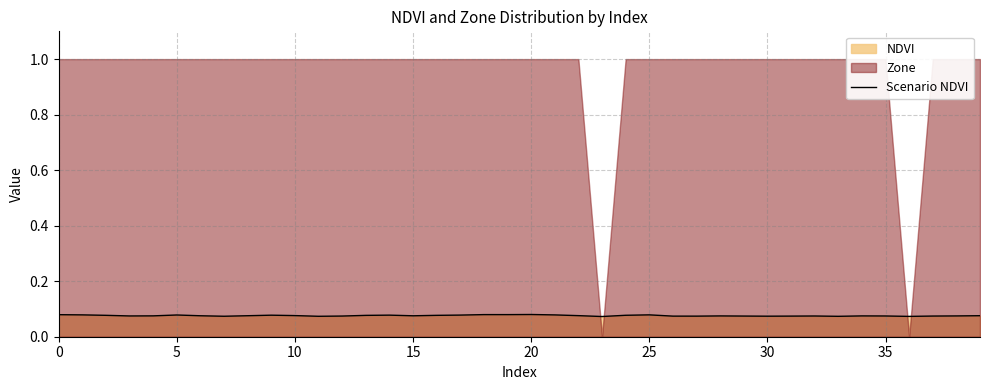

Reading left to right, what are all the values shown in this chart?

0.1	0.1	0.1	0.1	0.1	0.1	0.1	0.1	0.1	0.1	0.1	0.1	0.1	0.1	0.1	0.1	0.1	0.1	0.1	0.1	0.1	0.1	0.1	0.1	0.1	0.1	0.1	0.1	0.1	0.1	0.1	0.1	0.1	0.1	0.1	0.1	0.1	0.1	0.1	0.1